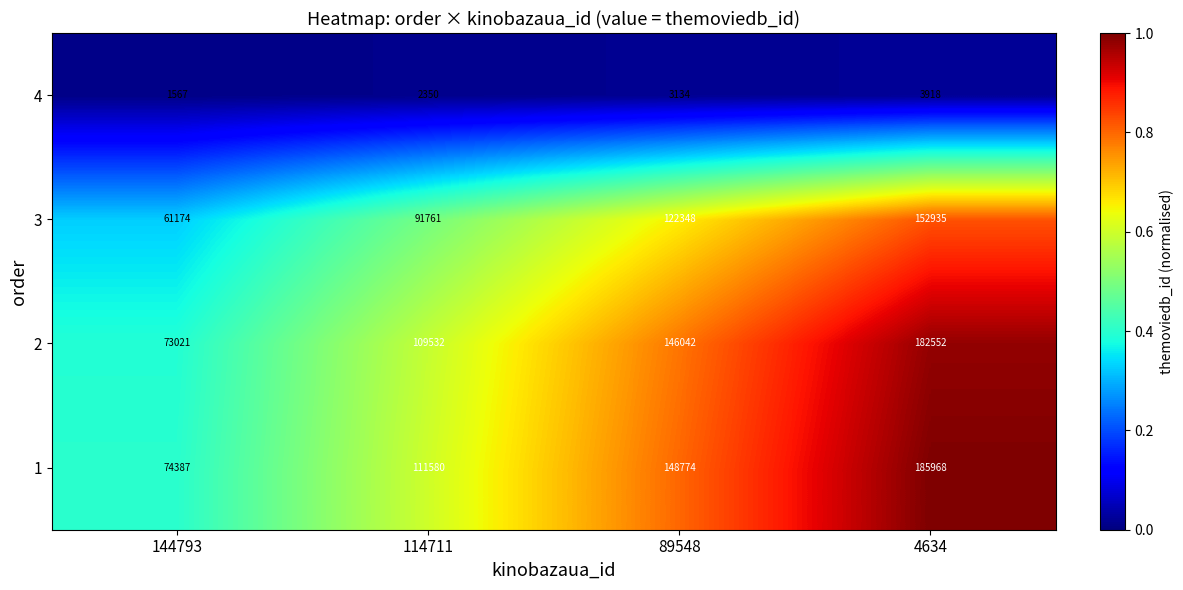

The 1 series shows 74387 at 144793. True or false?

True